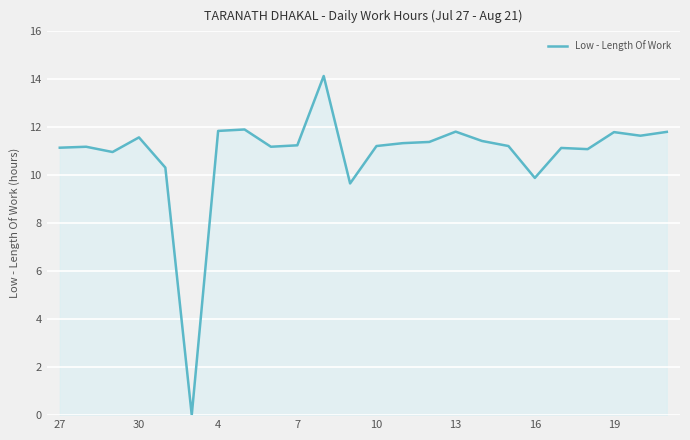

What is the average value?

10.9